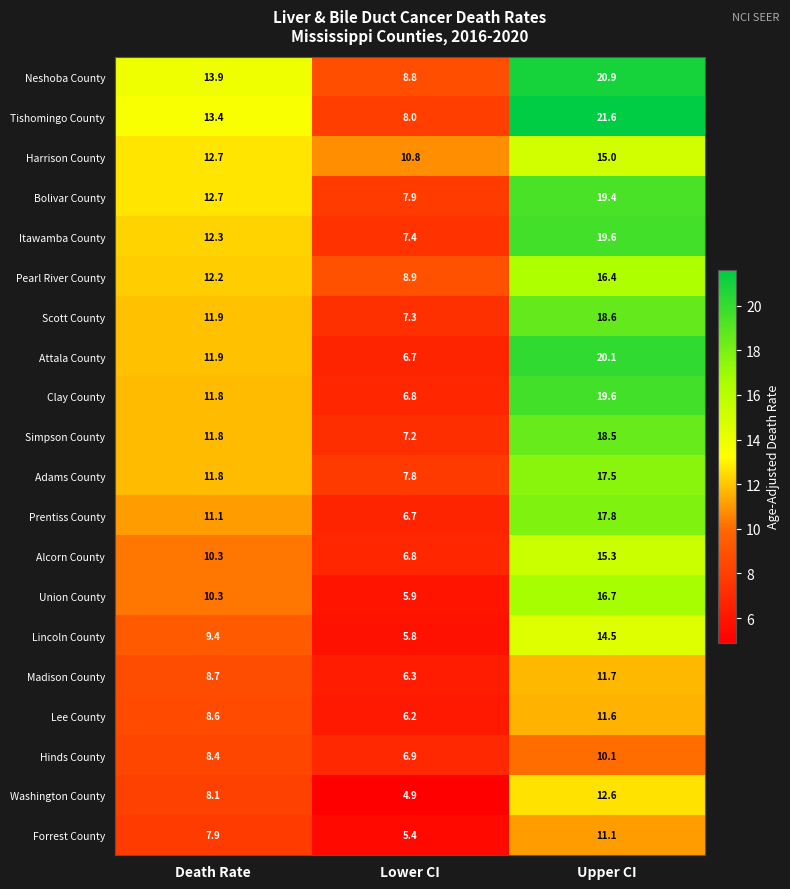

What is the spread (max minus min) of values at Death Rate?

6.0